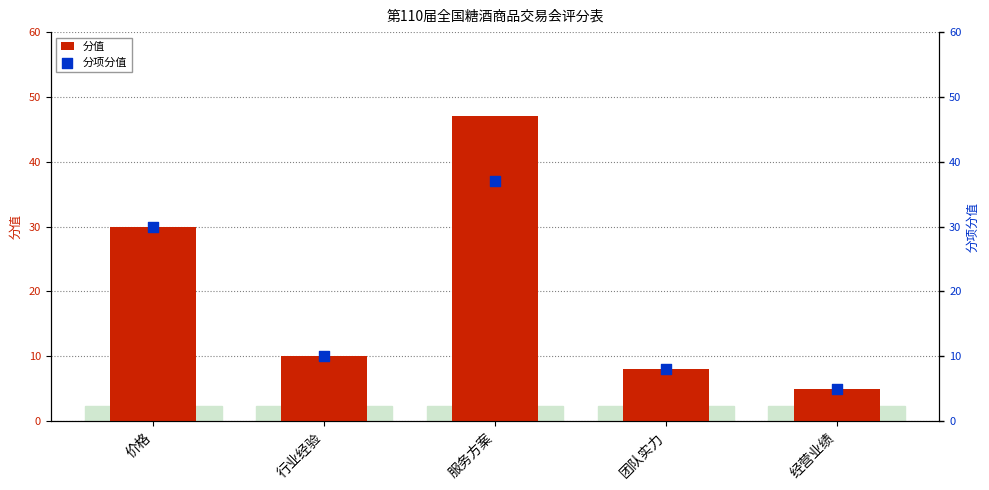

Which series has the largest Y range (max minus min)?

分值